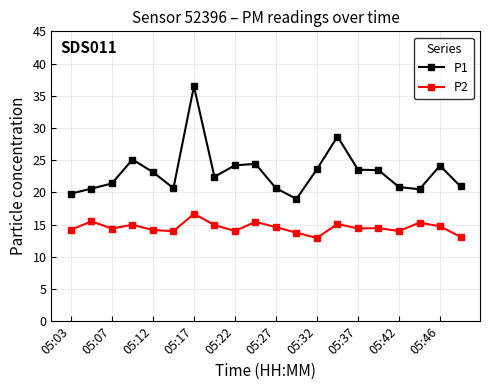

What is the smallest value displayed?

12.9